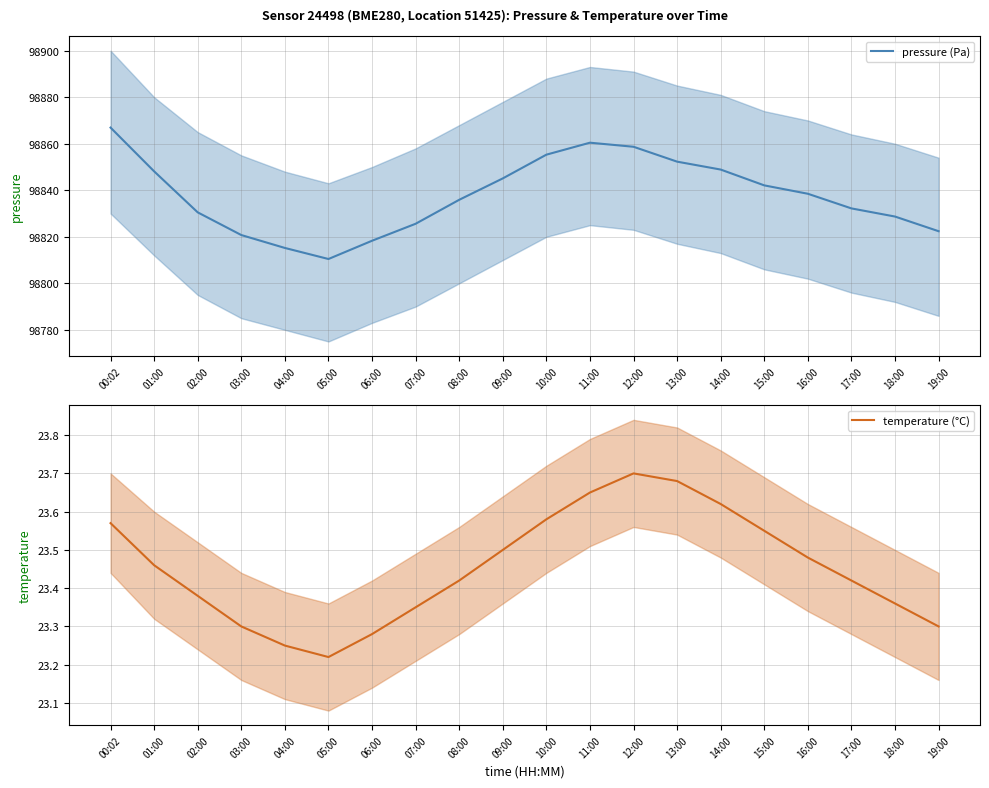

How many data points in pressure (Pa) are above 98838?

10